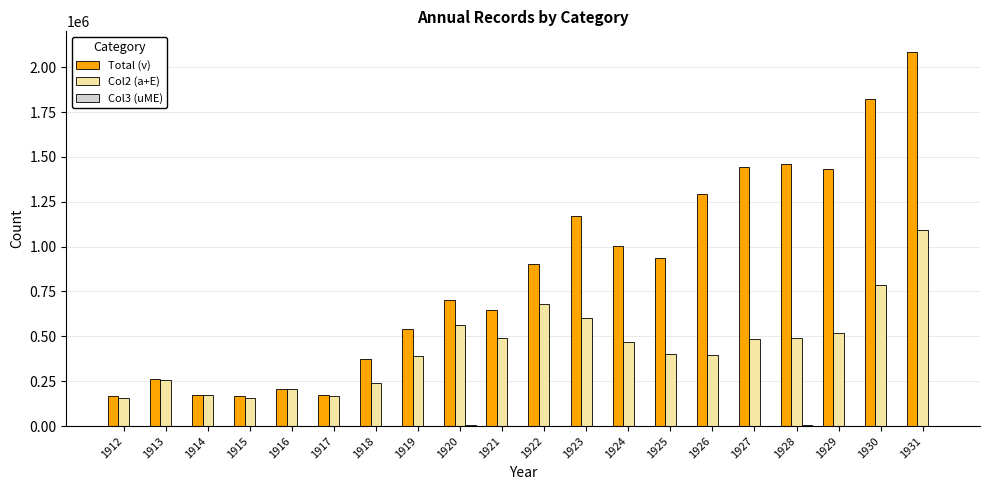

Which series changed the most between 1913 and 1931?

Total (v)